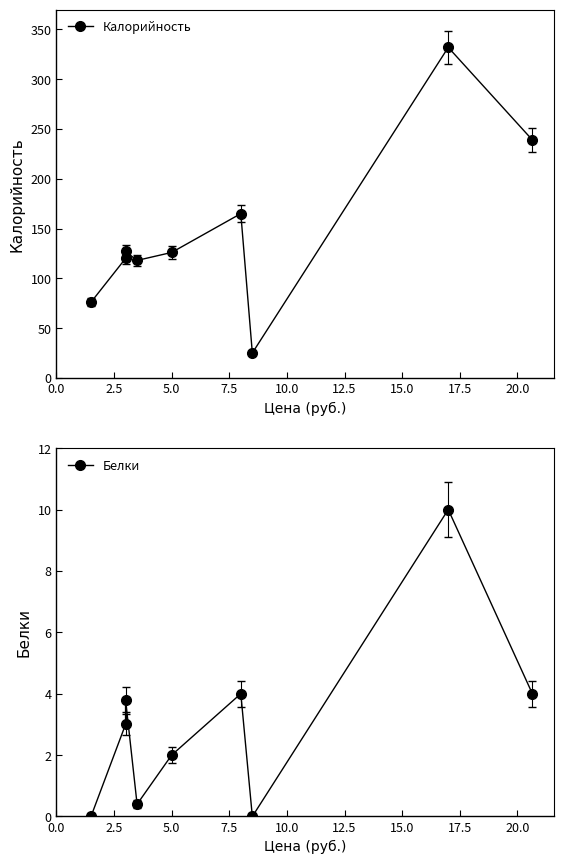

Is the value of Белки at 7.5 greater than the value of Калорийность at 2.5?

No